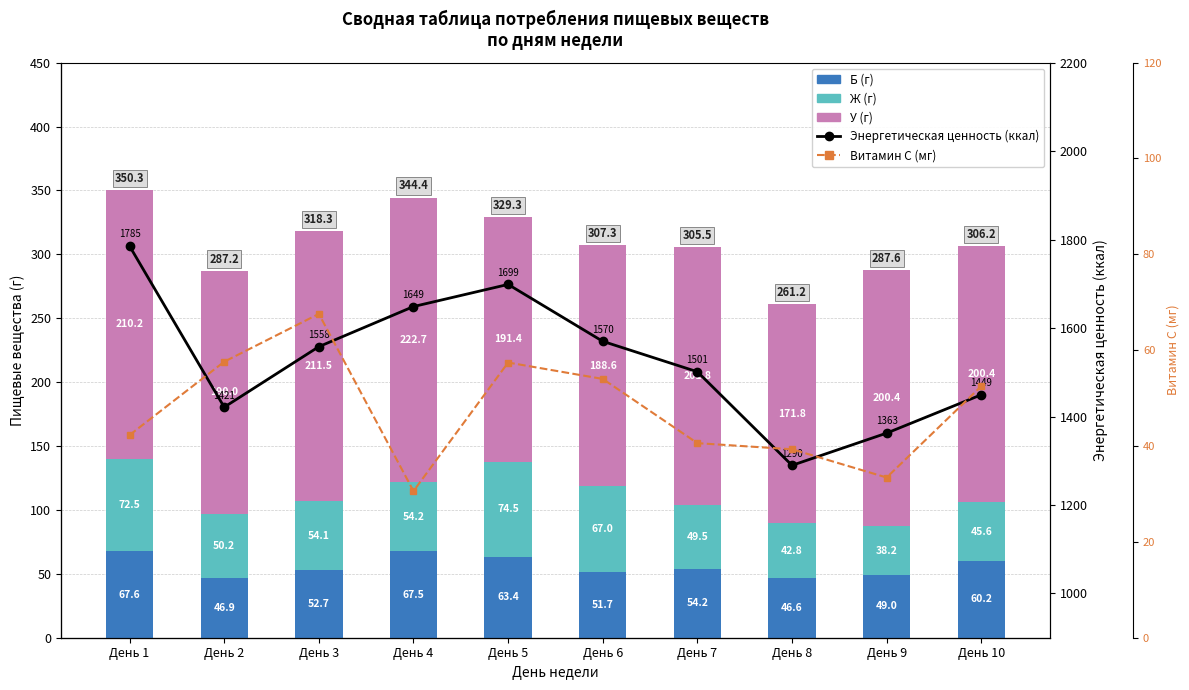

True or false: Энергетическая ценность (ккал) has a value of 1698.6 at День 5.

True